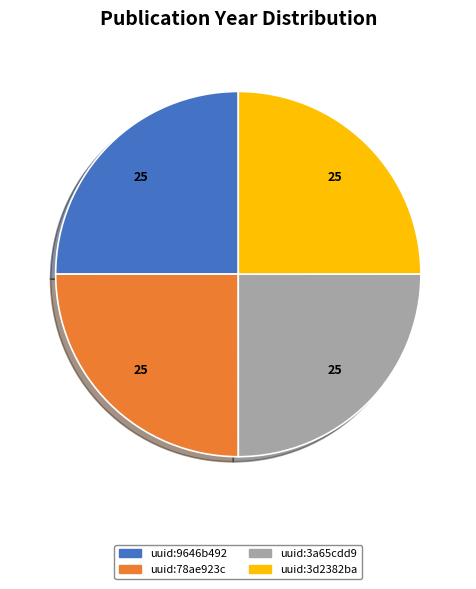

Is uuid:3d2382ba the majority of the pie?

No